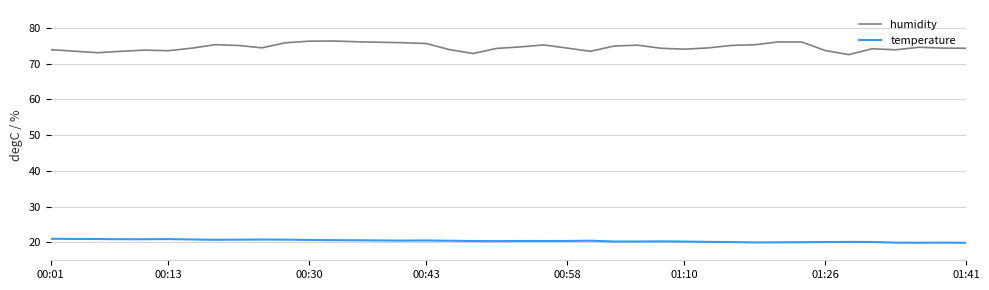

What is the average value of the humidity series?

74.6